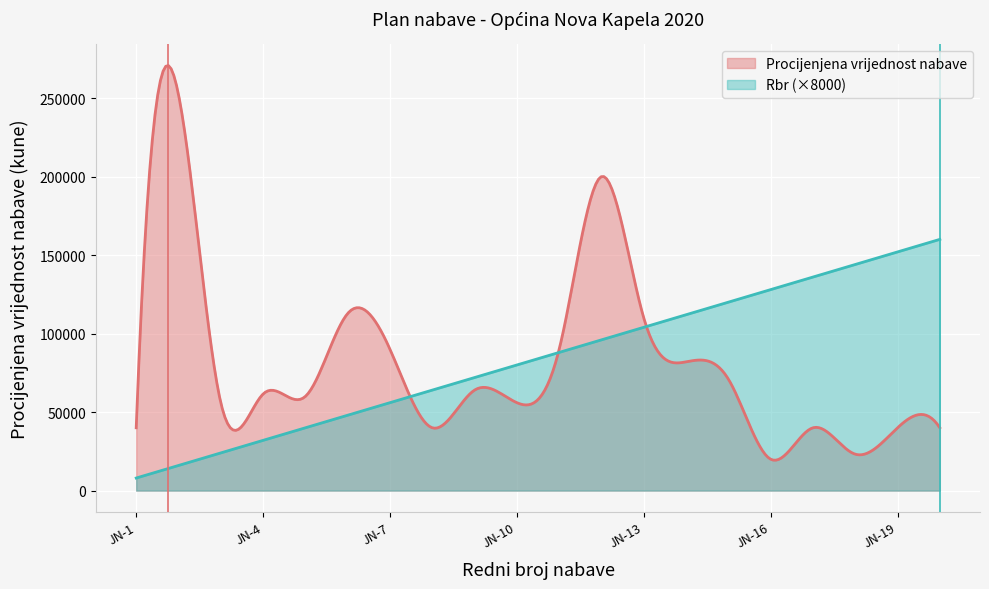

Which series has the largest range (max minus min)?

Procijenjena vrijednost nabave